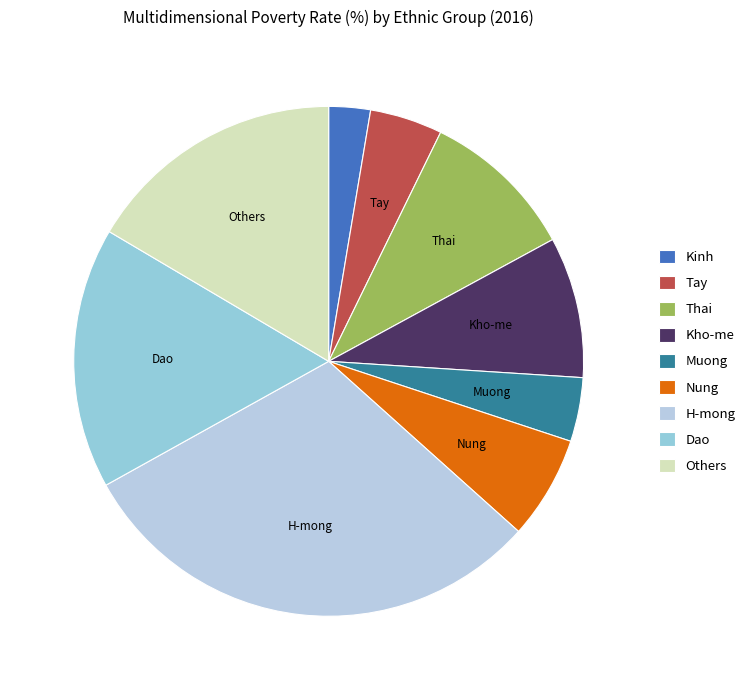

Rank the categories by value from highest to lowest.

H-mong, Dao, Others, Thai, Kho-me, Nung, Tay, Muong, Kinh